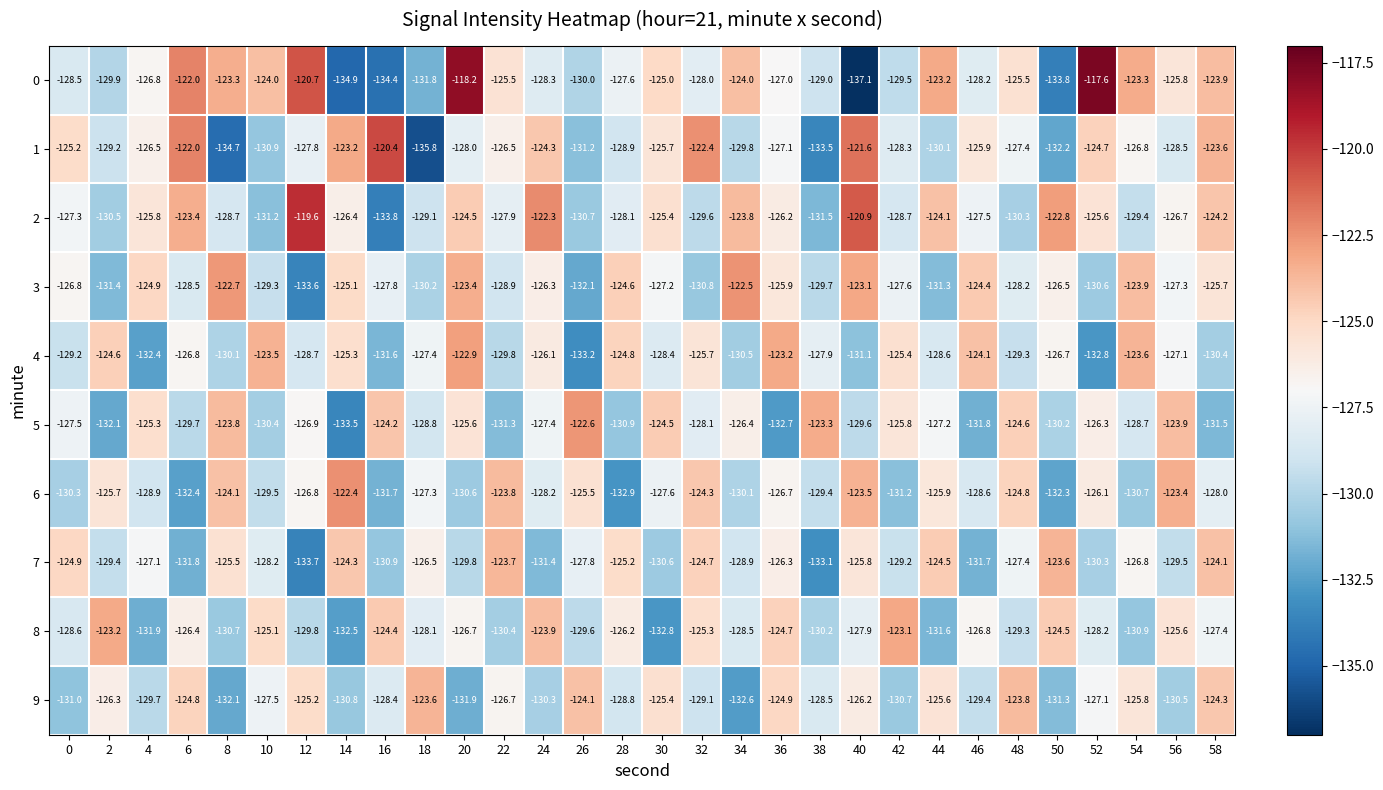

What is the greatest value displayed?

-117.6